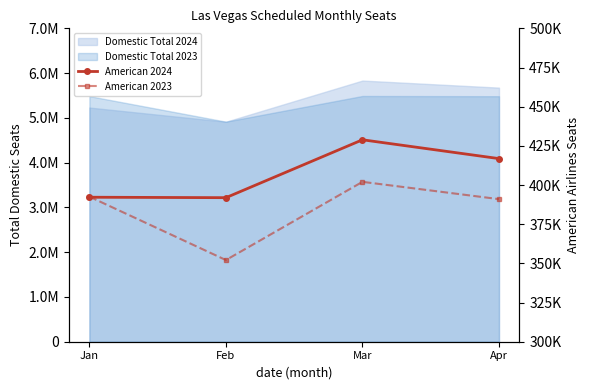

Between Feb and Mar, which is larger?

Mar